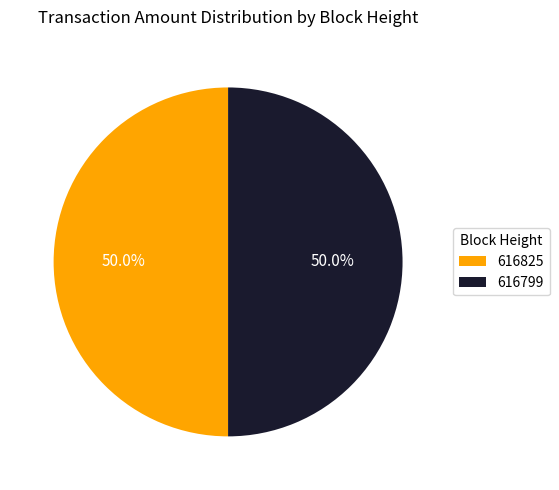

What is the ratio of the value at 616825 to the value at 616799?

1.0